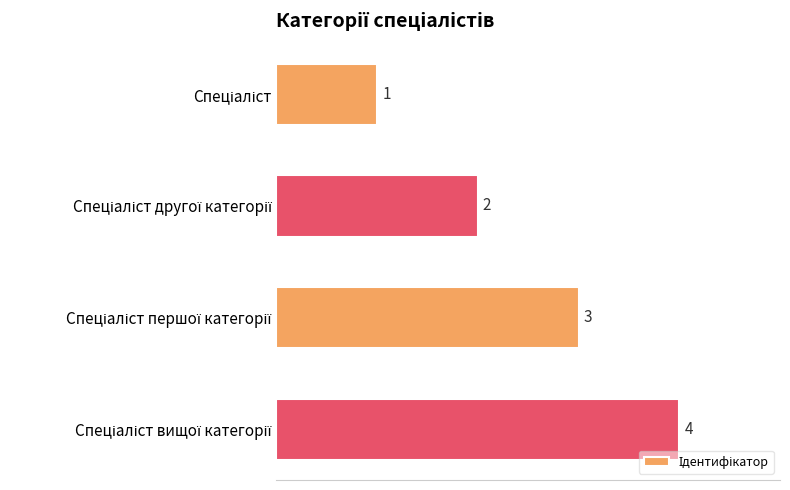

What is the sum of all values?

10